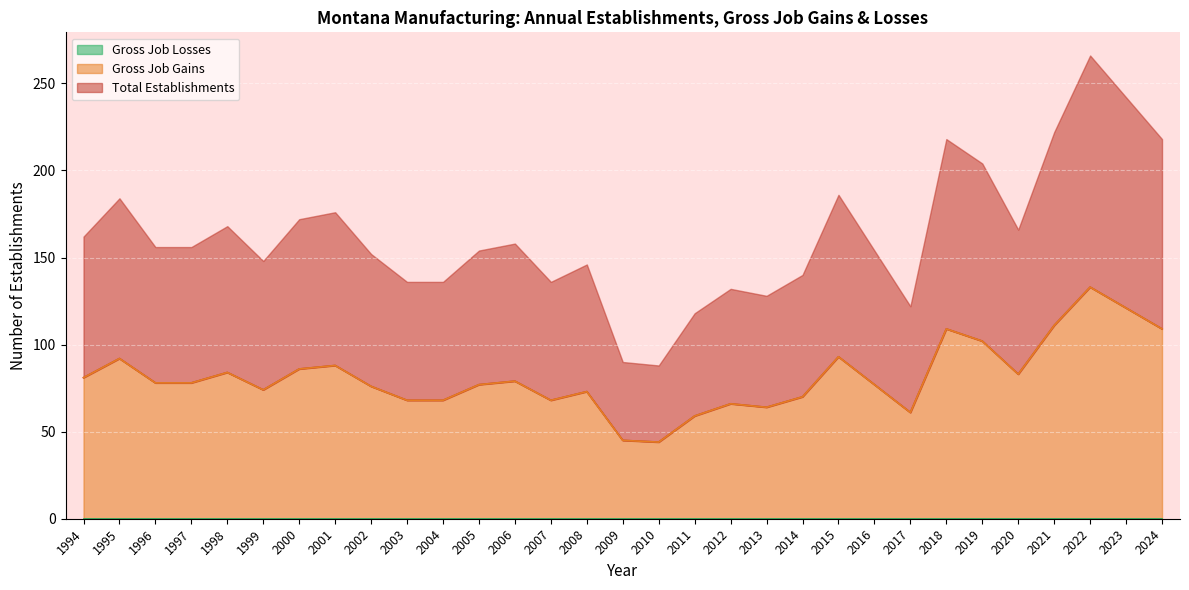

True or false: Gross Job Gains and Total Establishments intersect in this chart.

False